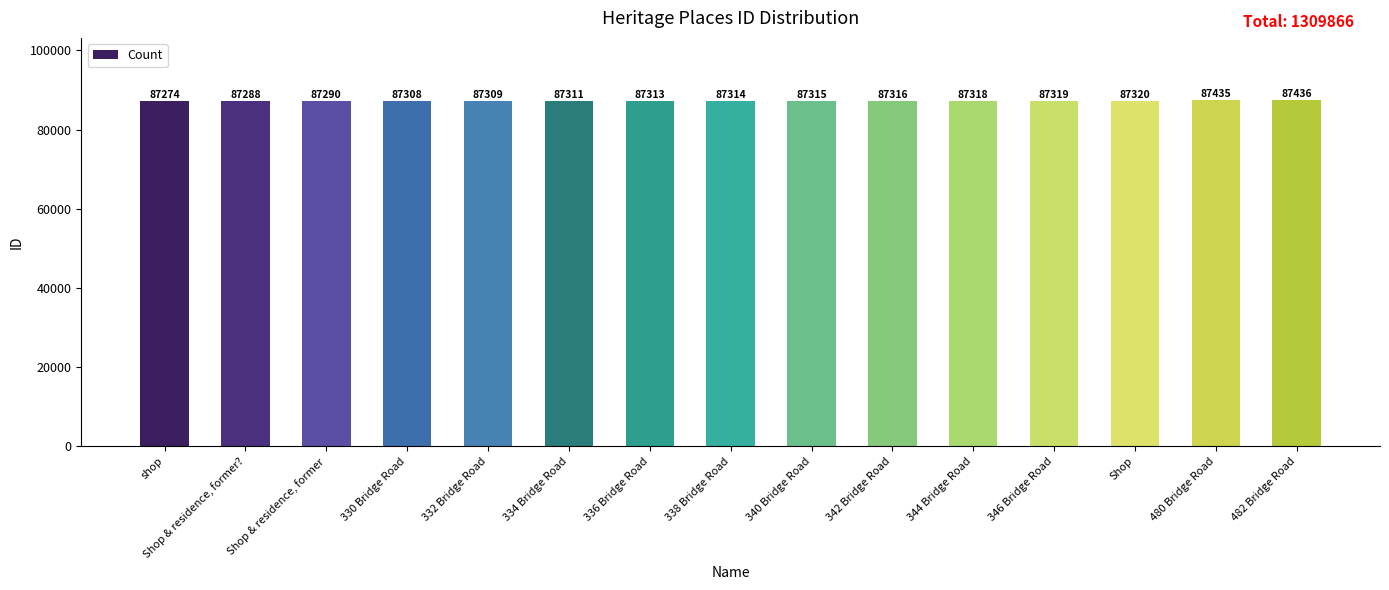

The value at Shop & residence, former is 137740. True or false?

False